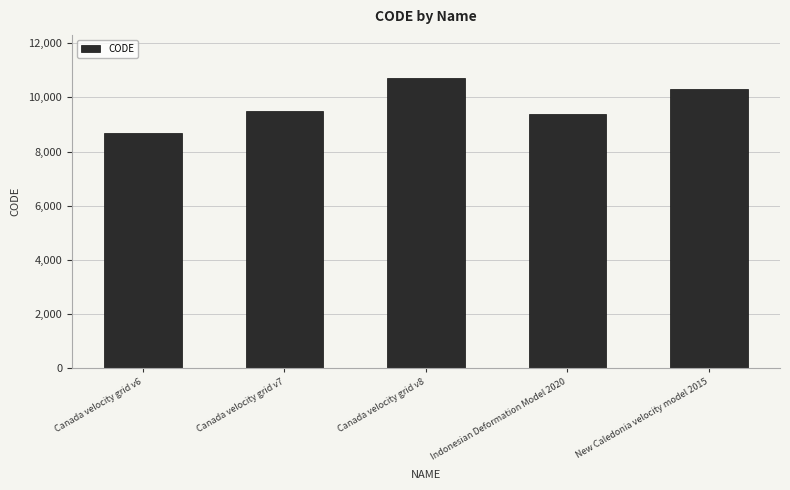

At which label is the value closest to 9691?

Canada velocity grid v7